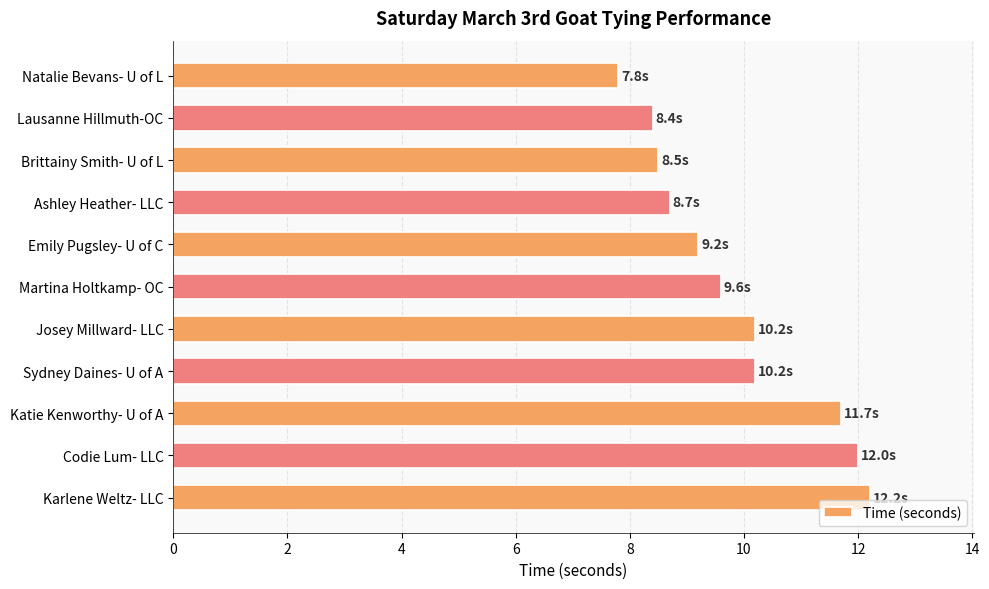

Approximately how many times larger is the value at Sydney Daines- U of A compared to Martina Holtkamp- OC?

1.1